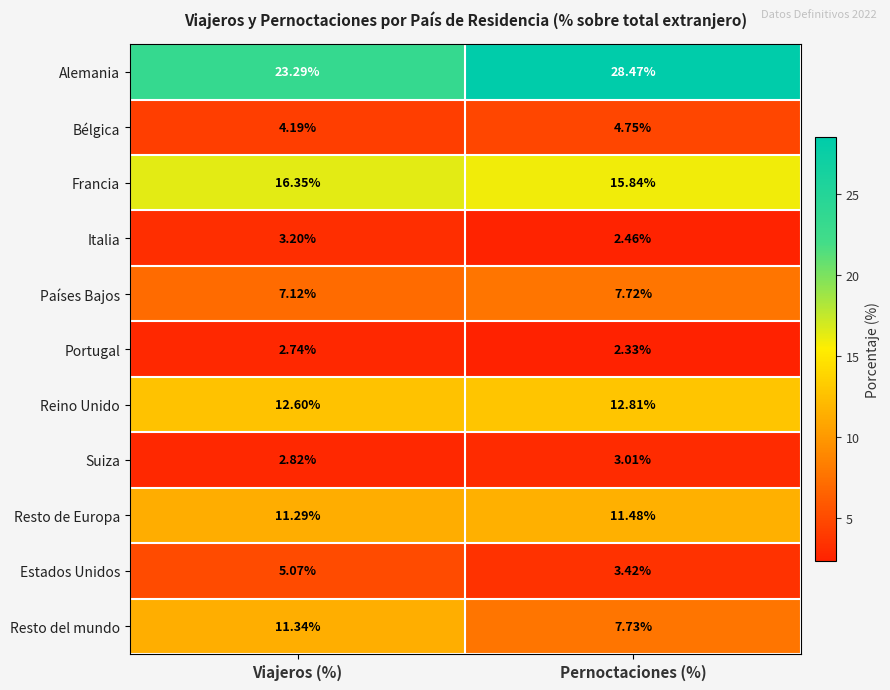

Which category has the lowest value across all series?

Pernoctaciones (%)